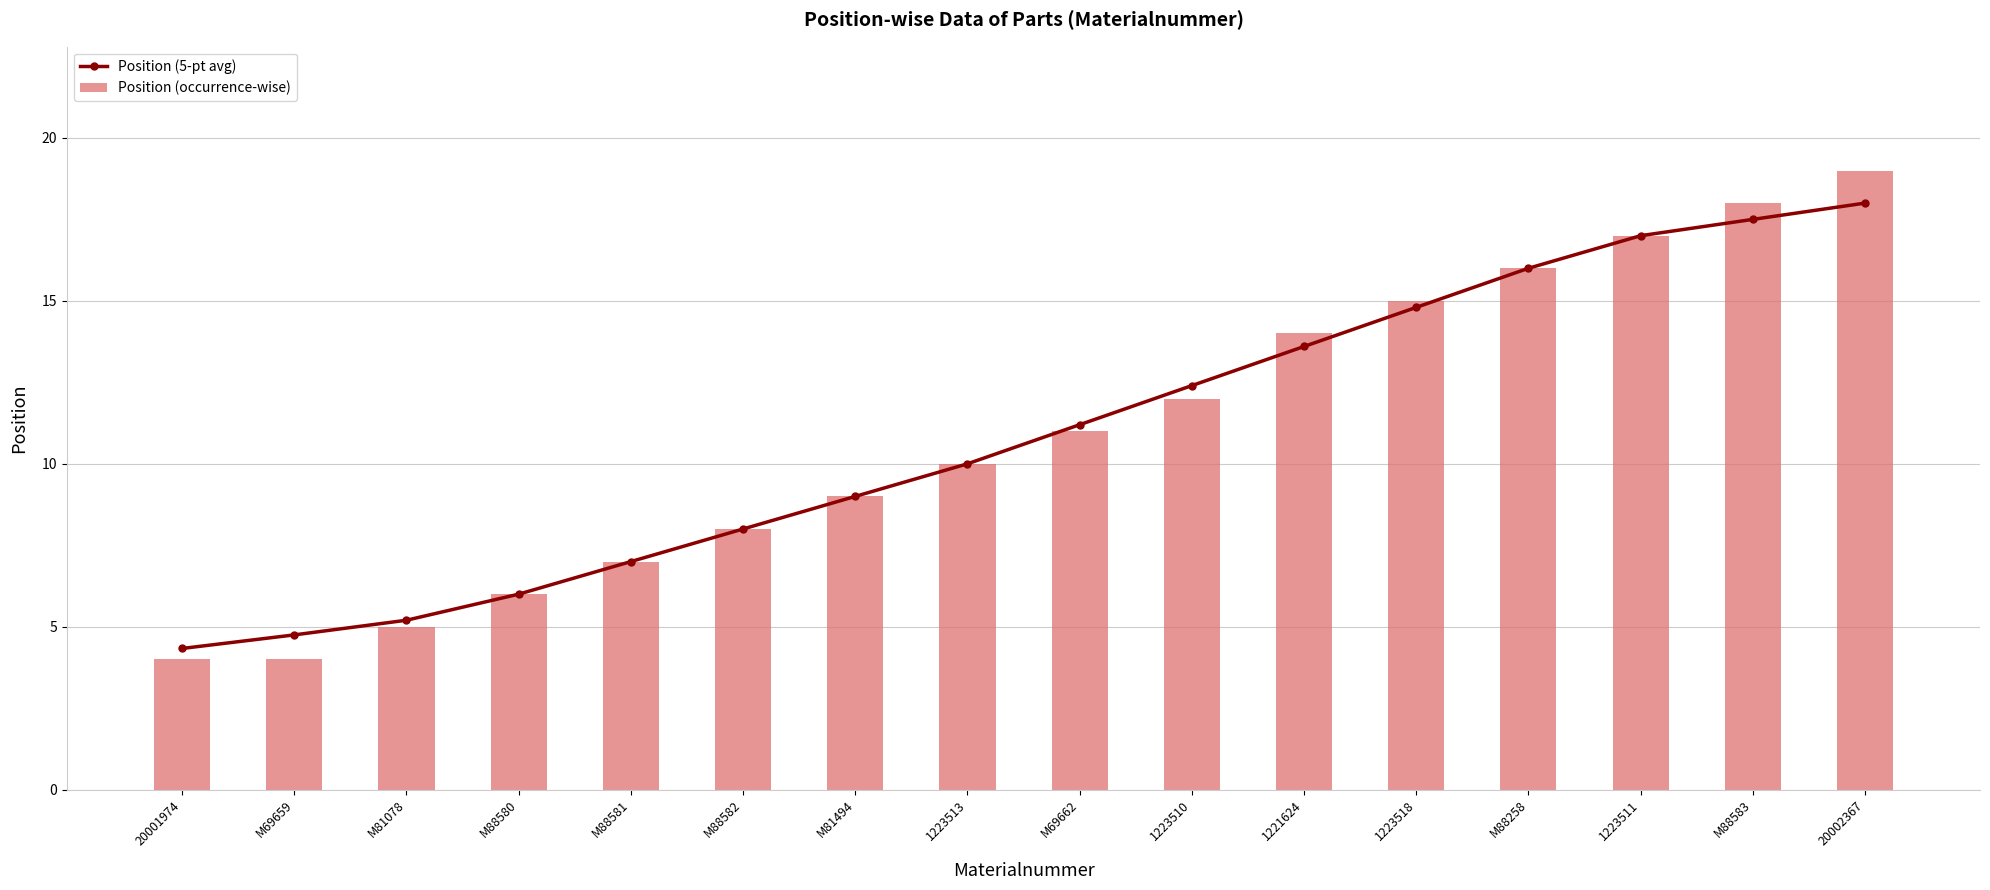

At how many categories does at least one series exceed 11?

8